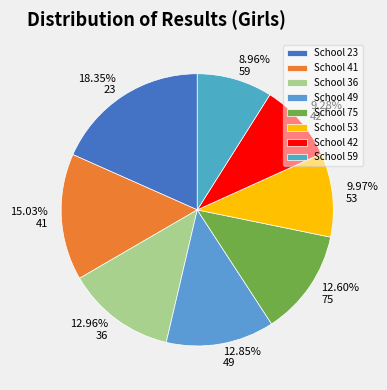

To the nearest percent, what is the difference between the largest and smallest slice percentages?

9%